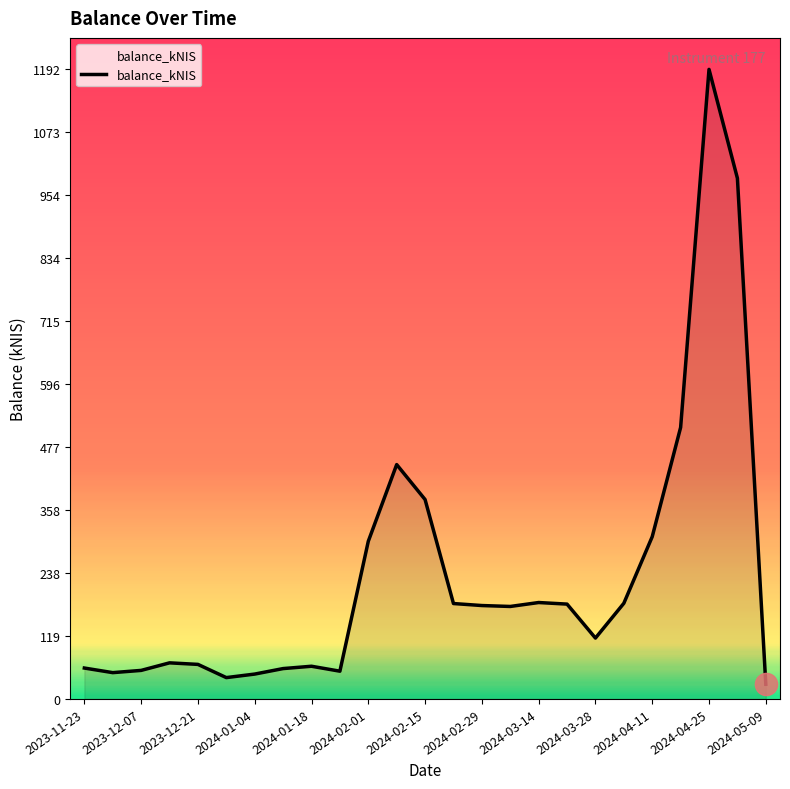

What is the minimum value shown in the chart?

27.9